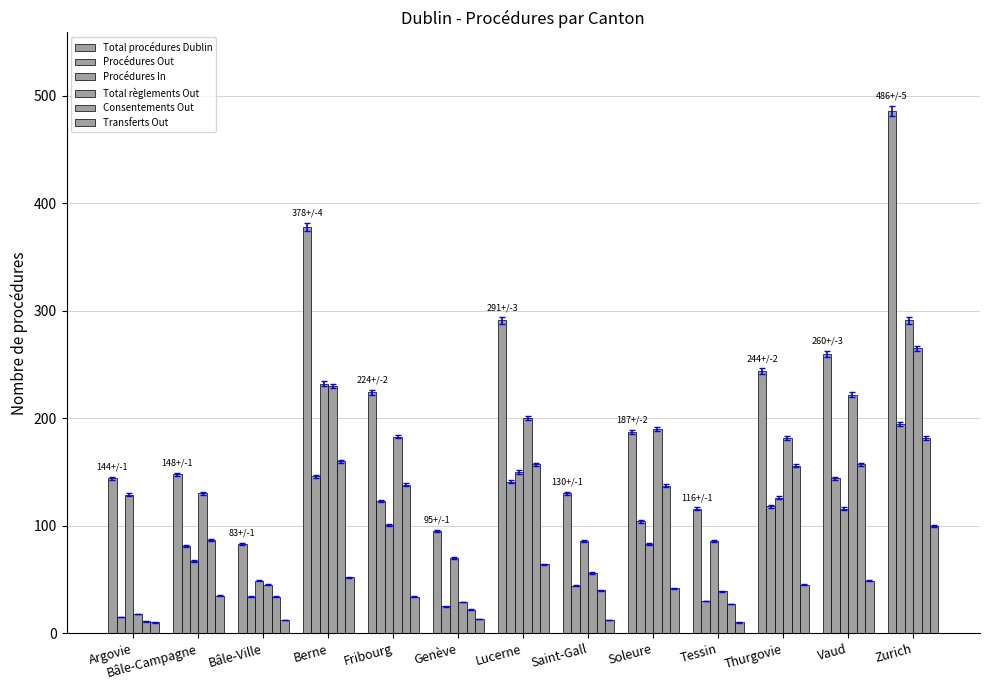

What is the difference between the Transferts Out values at Soleure and Saint-Gall?

30